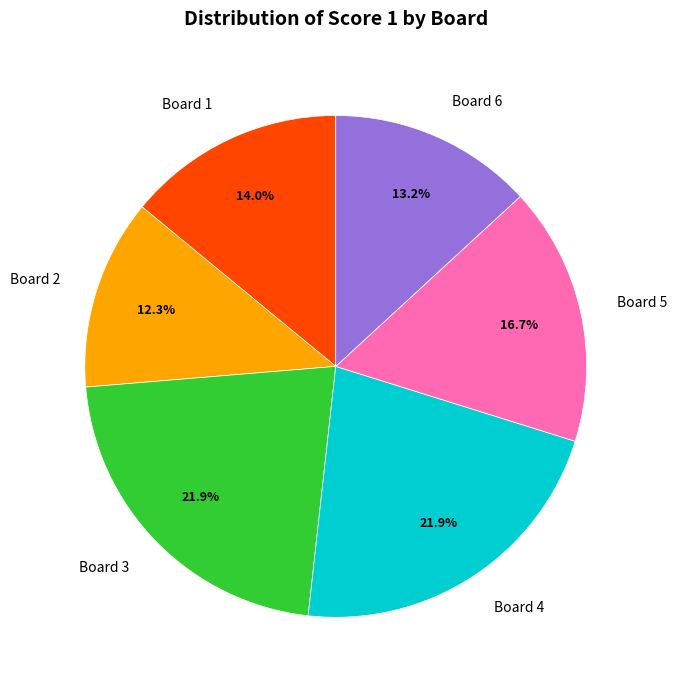

What is the smallest slice in the pie chart?

Board 2